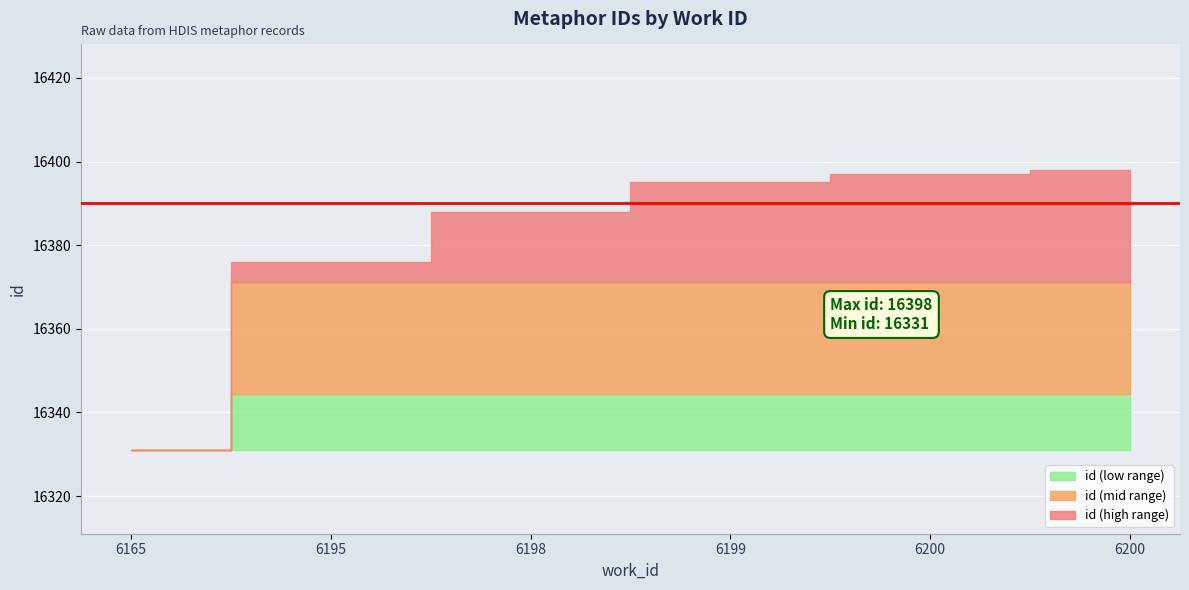

Where is the data nearest to the value 16364?

6195